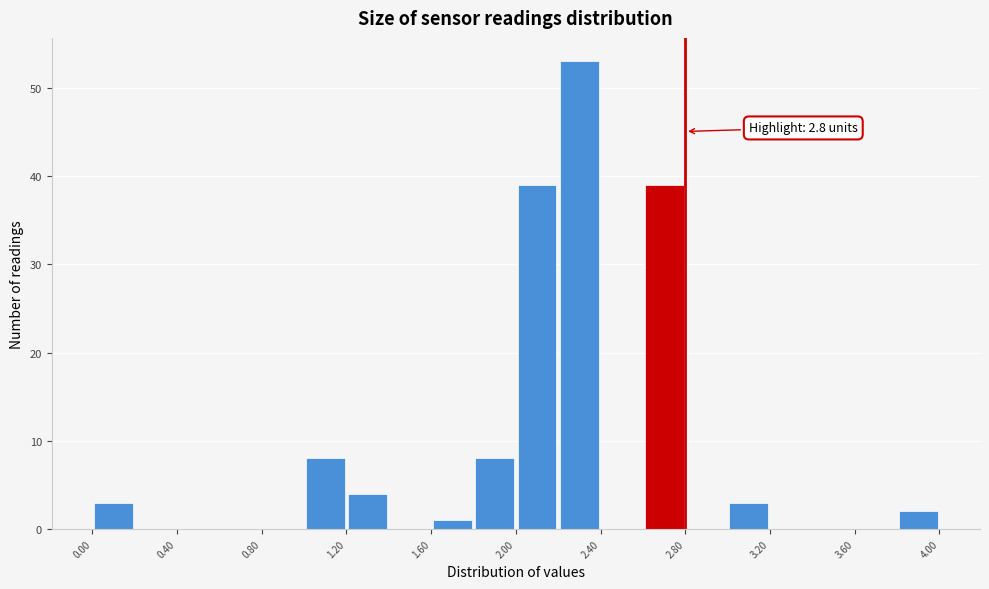

Over which range of the x-axis is the bar tallest?

2.2 to 2.4